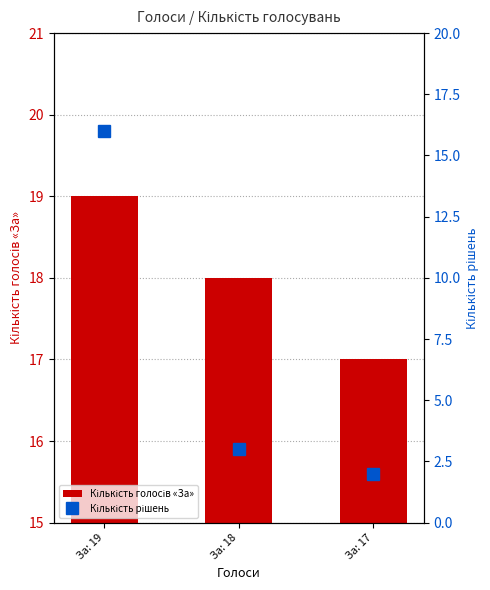

Is it true that Кількість рішень equals 2 at За: 17?

True